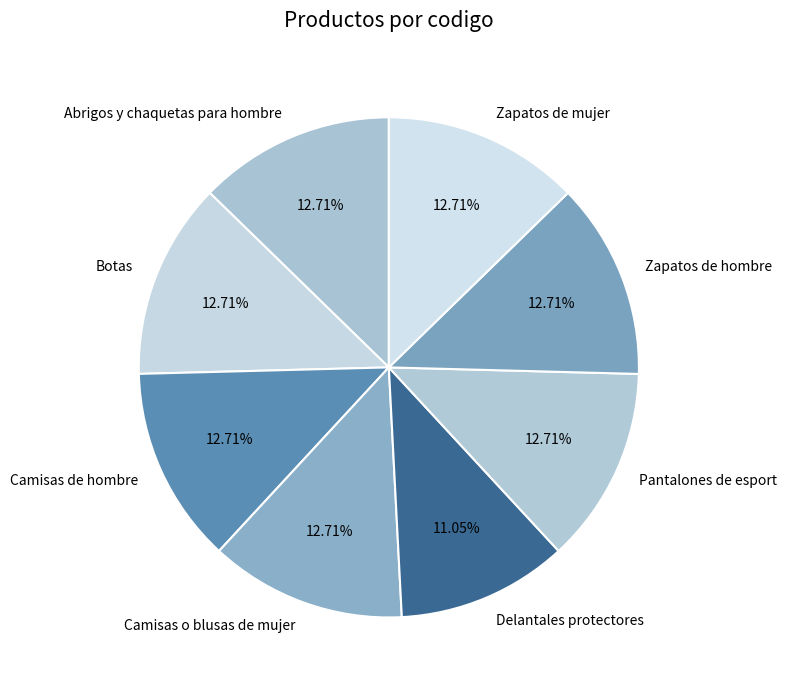

Between Zapatos de hombre and Delantales protectores, which is larger?

Zapatos de hombre